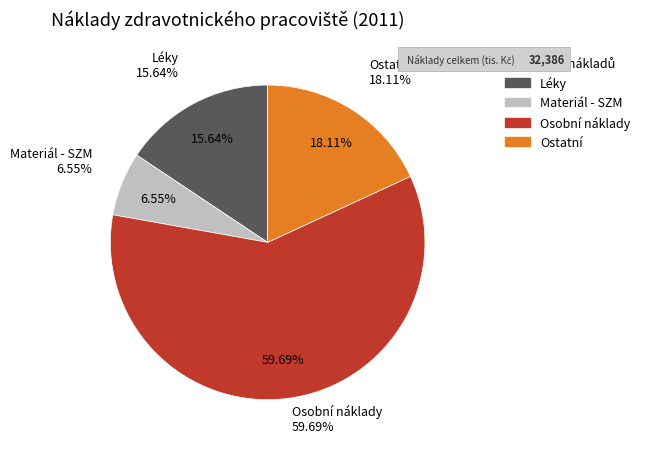

What is the change in value from Léky to Osobní náklady?

+14265.7